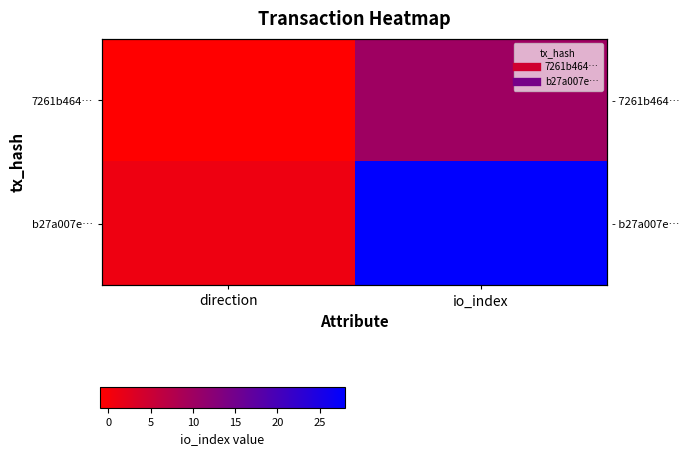

At how many categories does at least one series exceed 0?

2